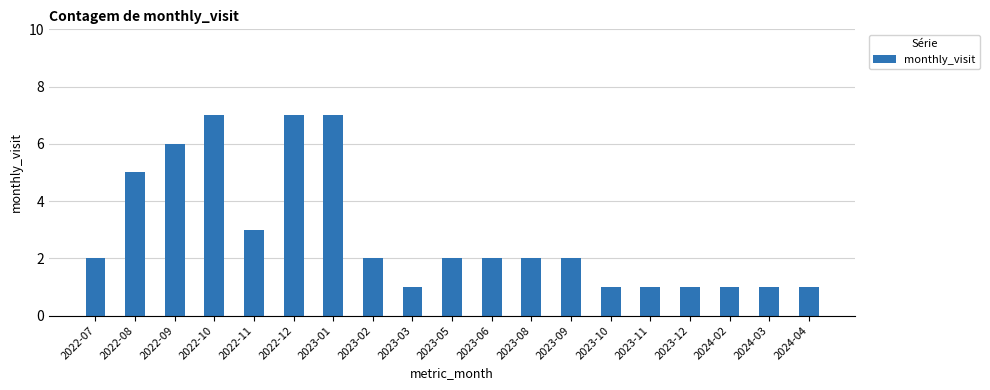

What is the approximate value at 2022-07?

2